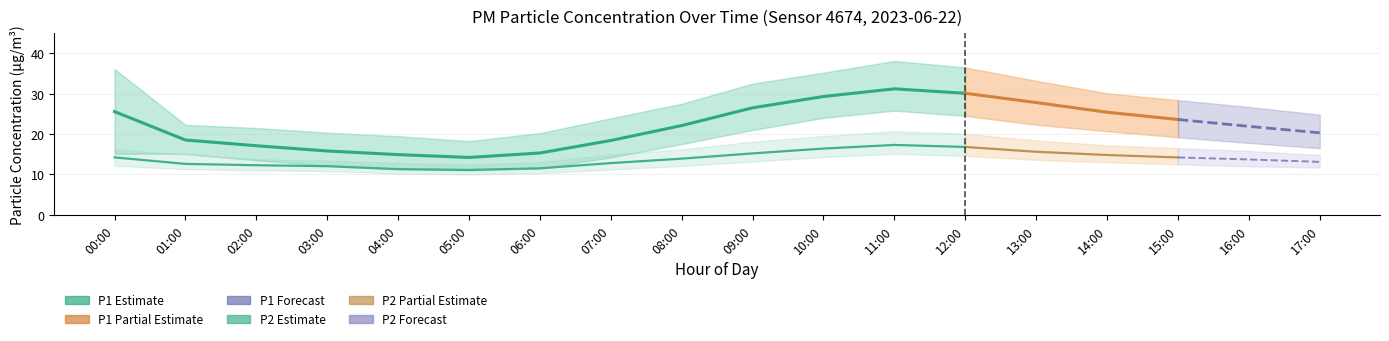

What is the difference between the second highest and second lowest values in the P2_lower series?

4.4